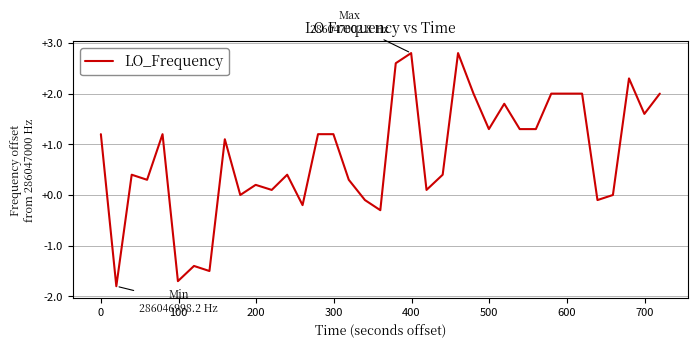

How many categories are shown in the chart?

37